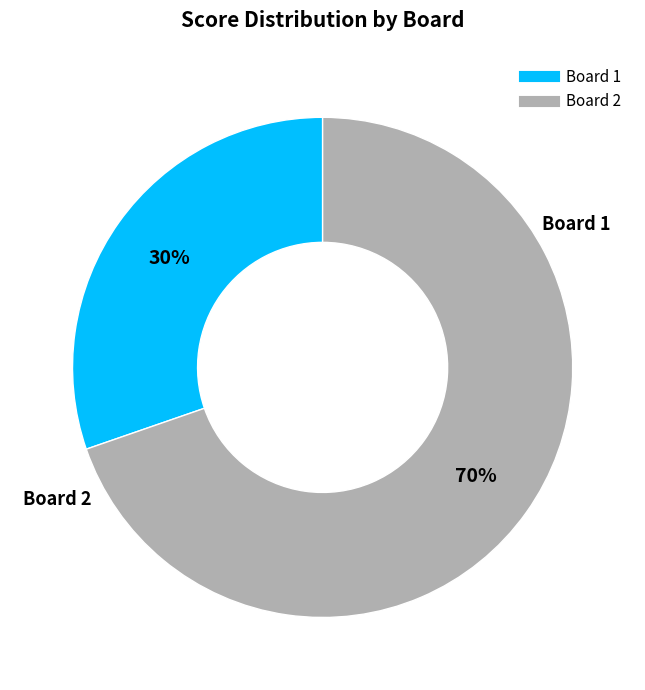

How many segments does this pie chart have?

2